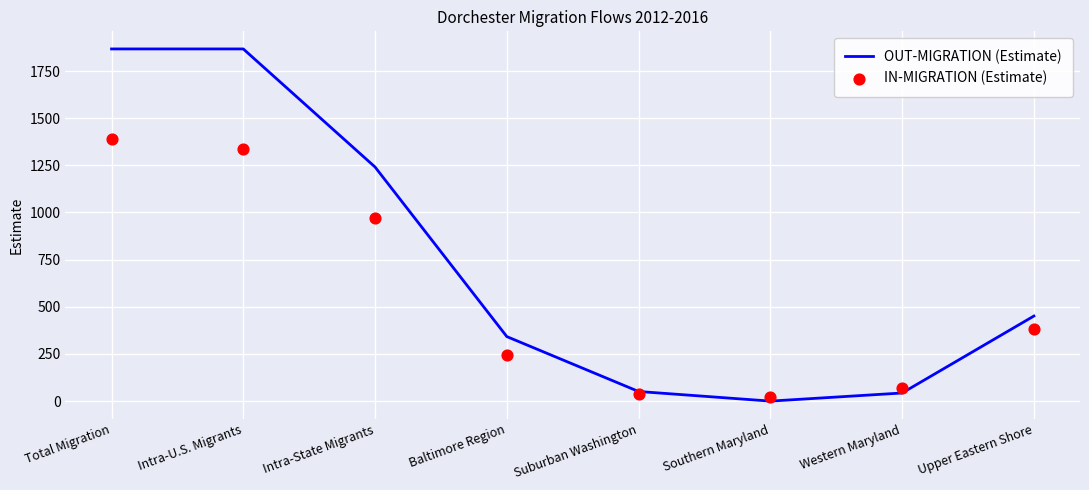

Is the value of OUT-MIGRATION (Estimate) at Suburban Washington greater than the value of IN-MIGRATION (Estimate) at Southern Maryland?

Yes